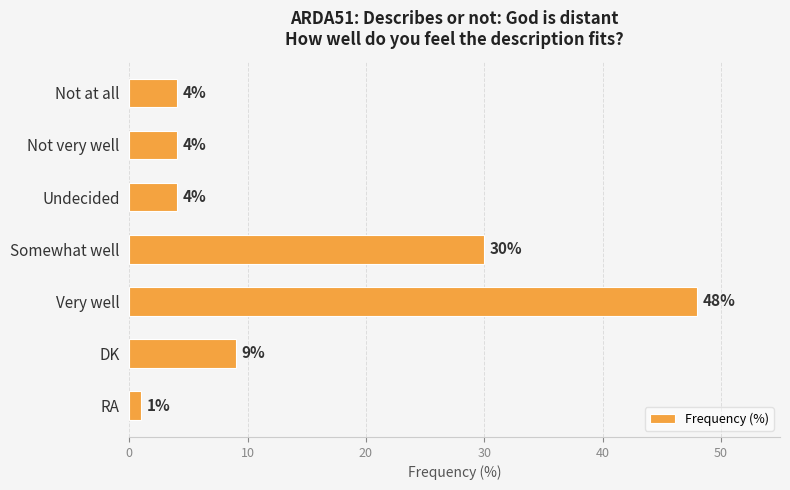

The value at RA is 1. True or false?

True